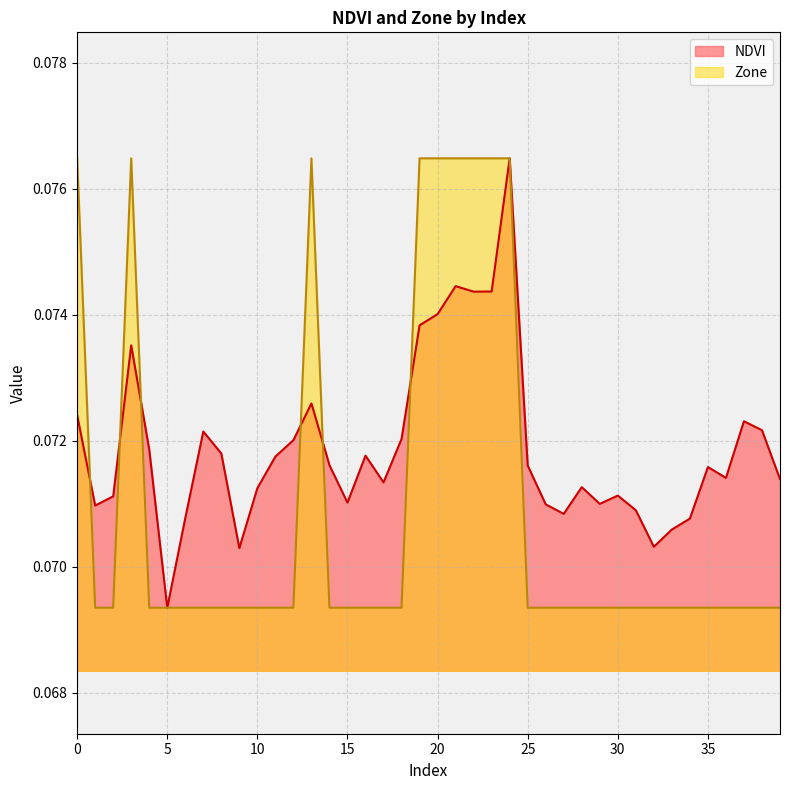

How many times do NDVI and Zone cross each other?

6